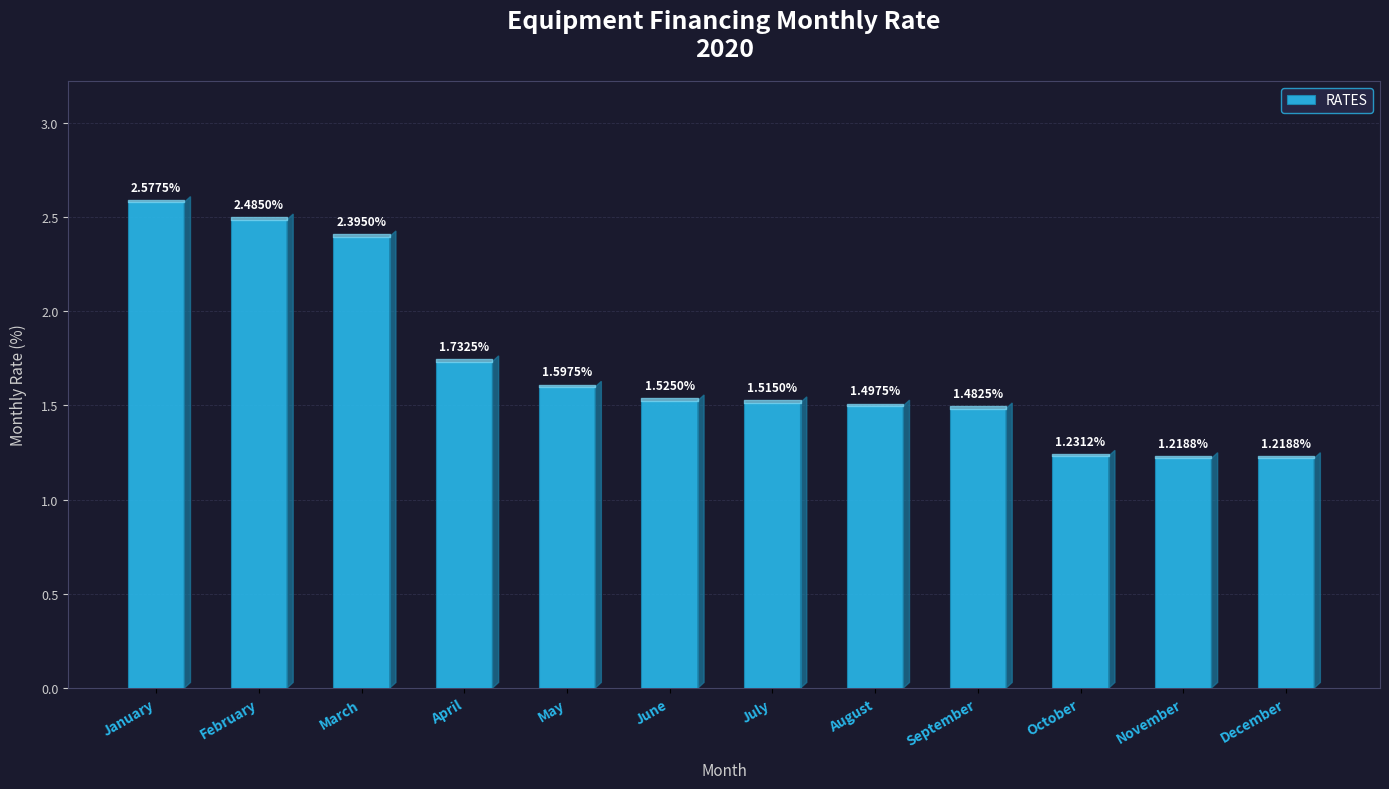

Count the values in the range 1 to 2.

9